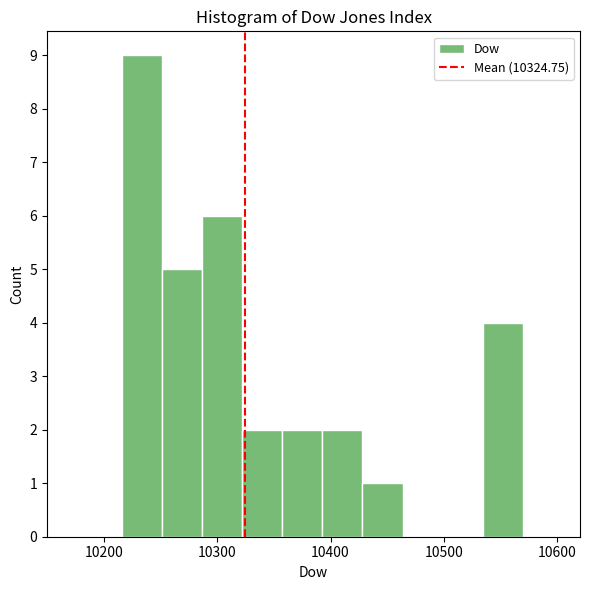

Around what value on the x-axis is the tallest bar? Give the approximate position of its centre, as read against the axis.

10230